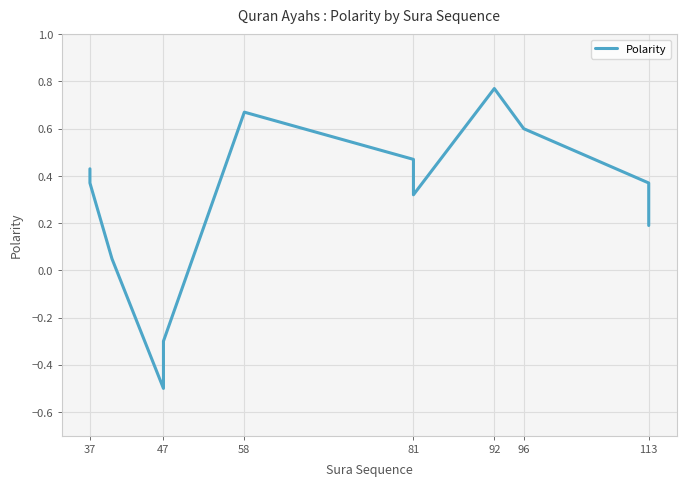

Count the number of categories in the chart.

12